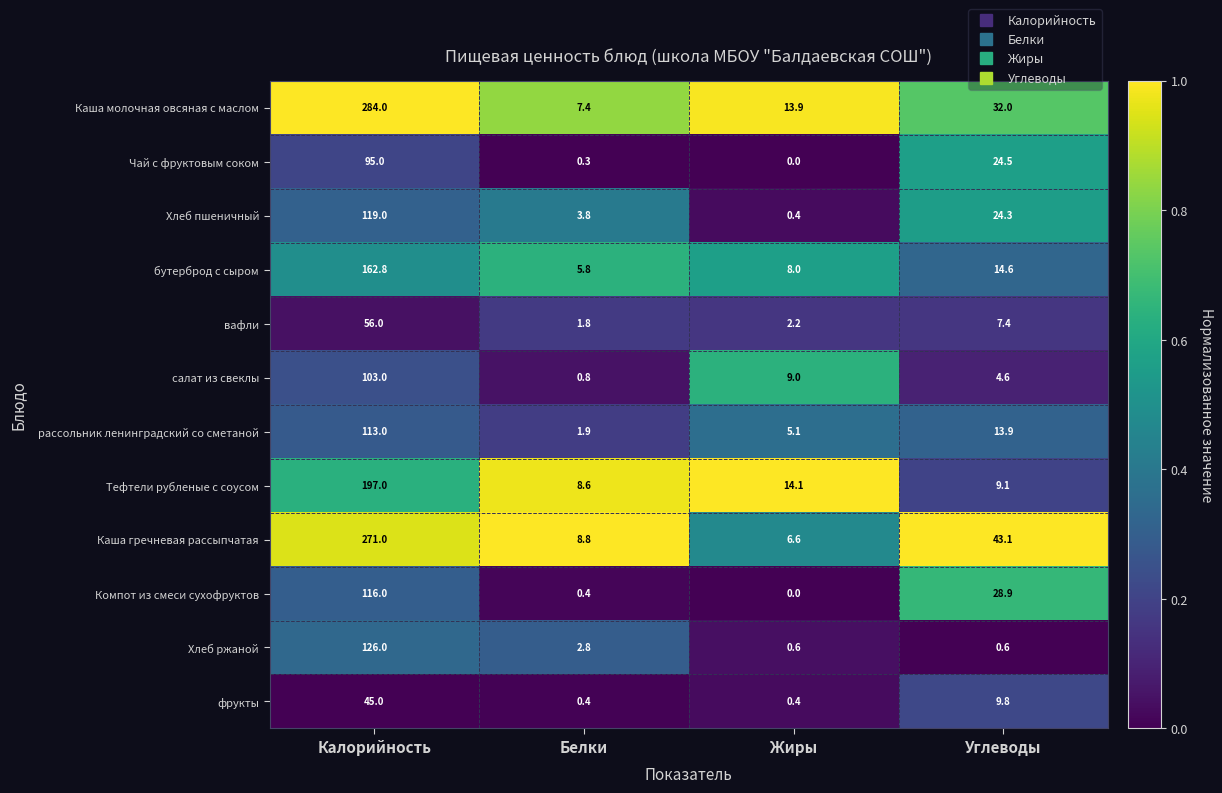

Between Жиры and Углеводы, which series saw the biggest shift?

Каша гречневая рассыпчатая